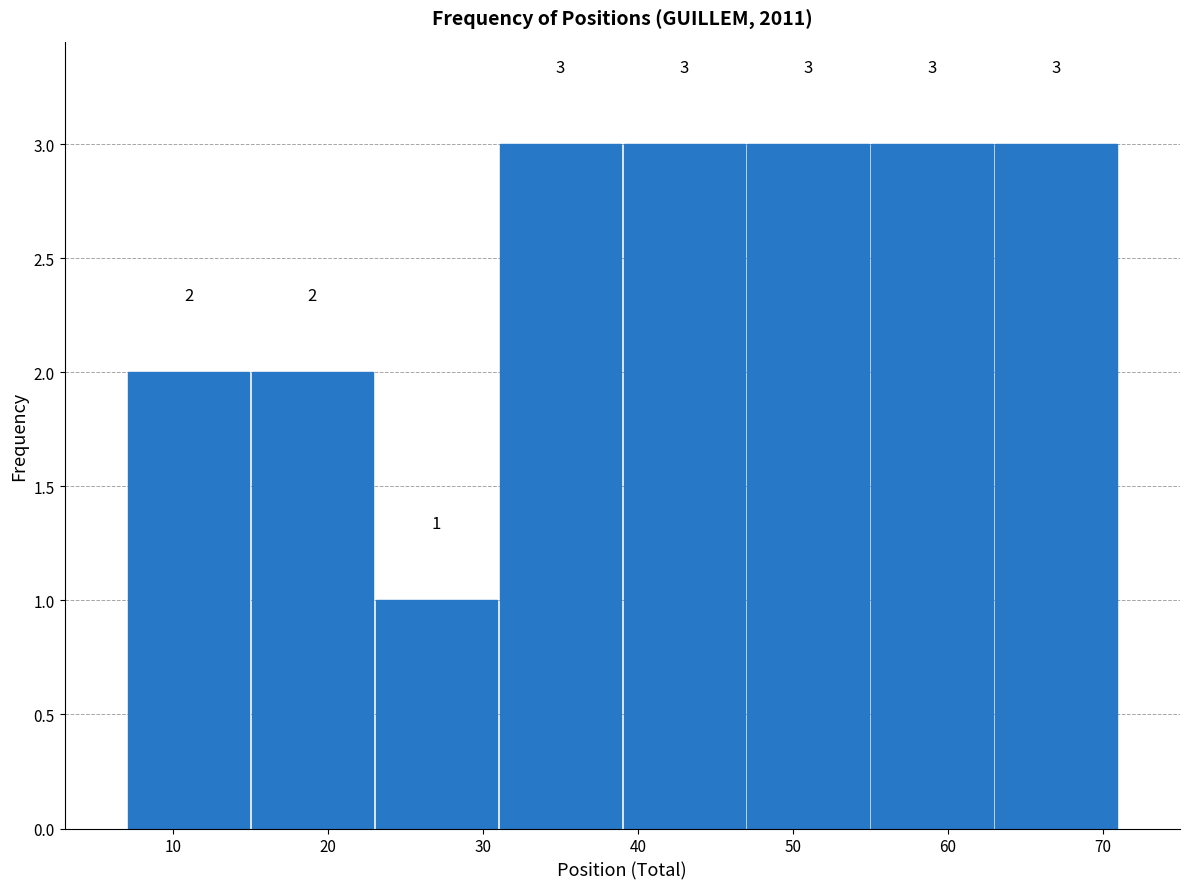

How tall is the bar that spans 39 to 47 on the x-axis?

3